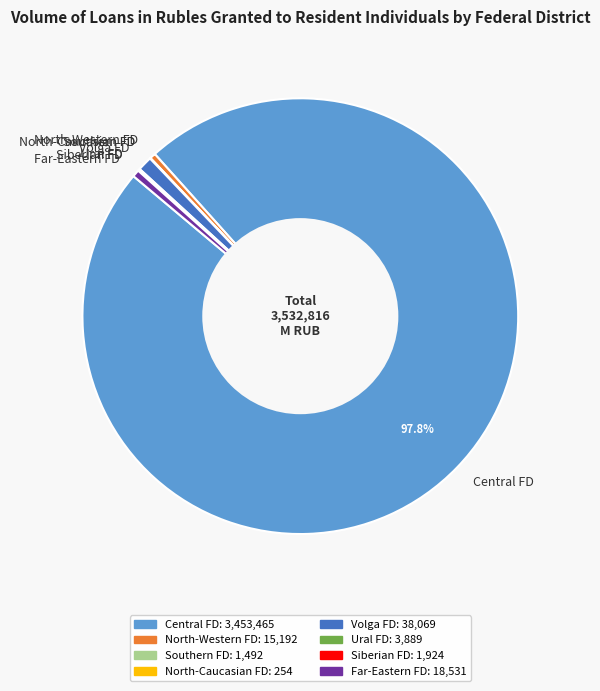

What is the ratio of the value at Central FD to the value at North-Western FD?

227.3